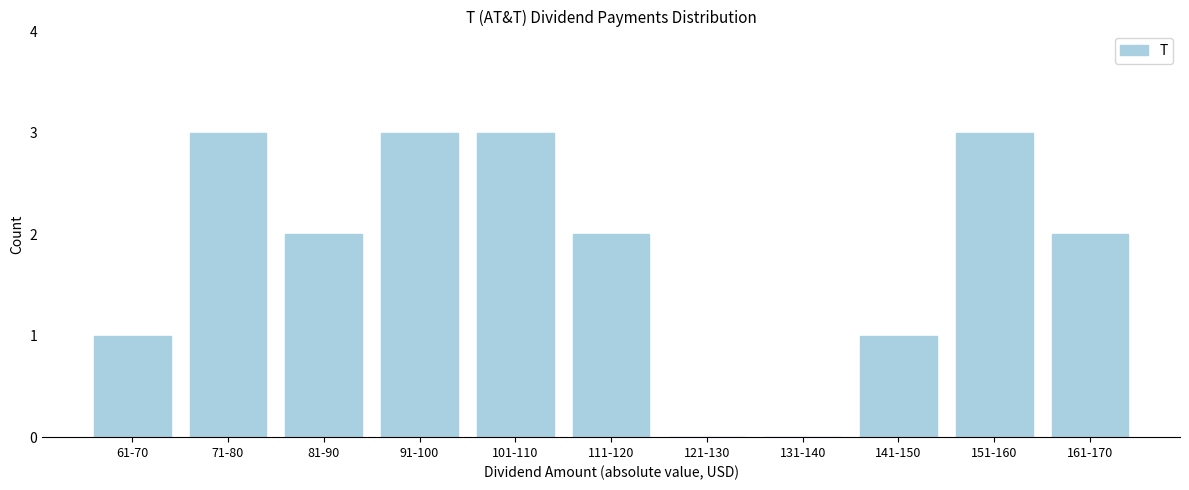

Reading right to left, list all the values displayed in this chart.

161-170=2	151-160=3	141-150=1	131-140=0	121-130=0	111-120=2	101-110=3	91-100=3	81-90=2	71-80=3	61-70=1